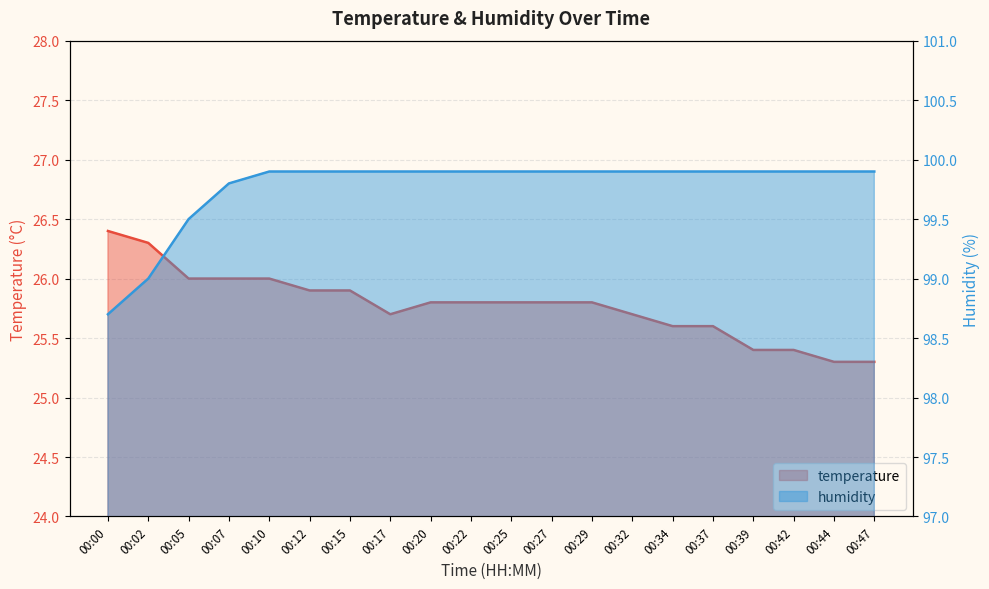

Which series changed the most between 00:20 and 00:42?

temperature